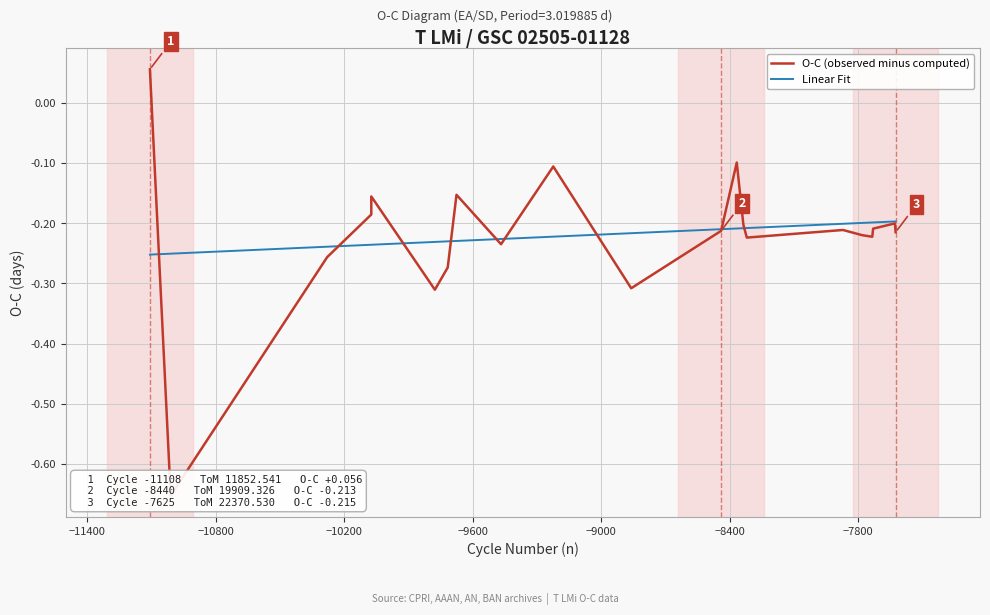

How many interior local peaks does the O-C (observed minus computed) series have?

6